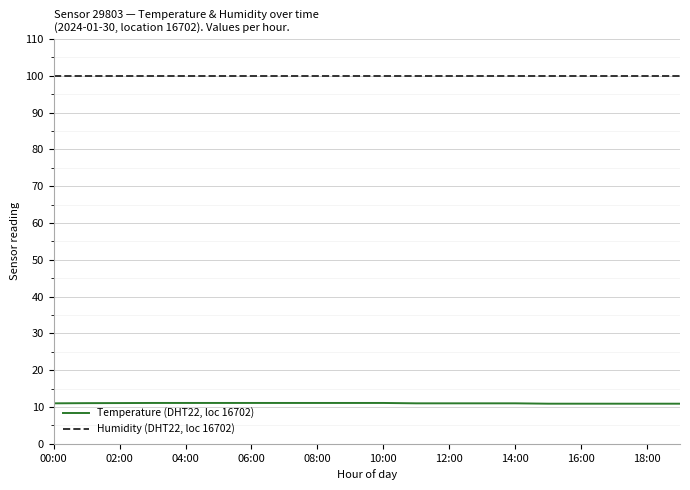

What is the minimum value shown in the chart?

10.9